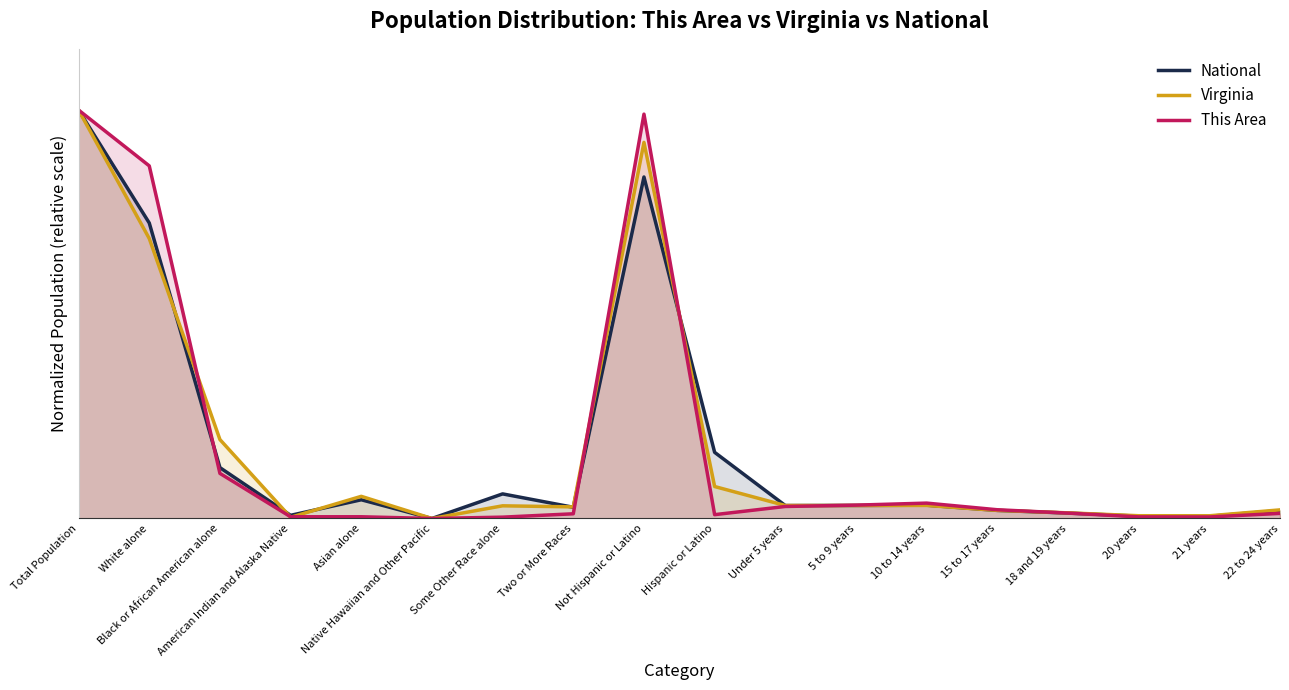

Which label corresponds to the largest value in the chart?

Total Population